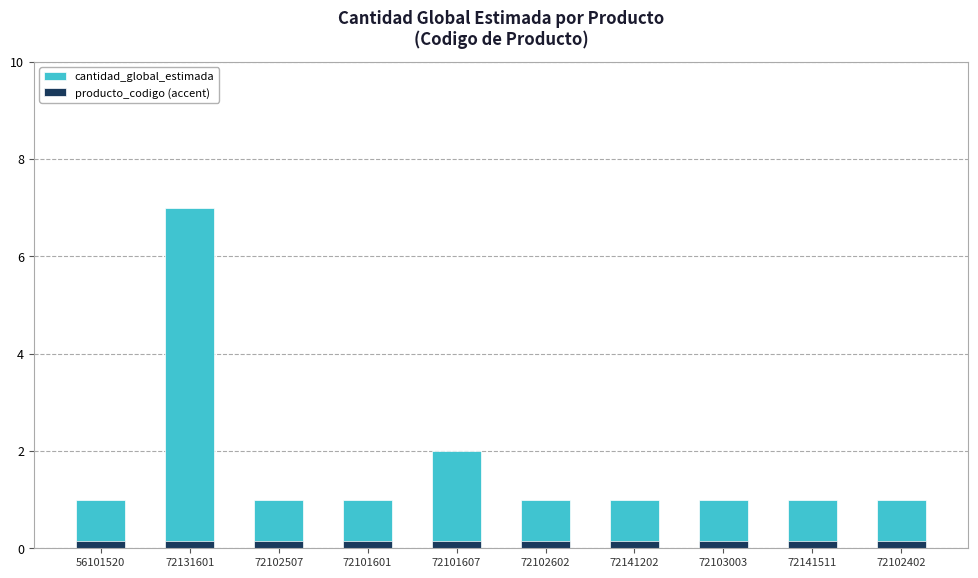

How many bars are there in total?

20